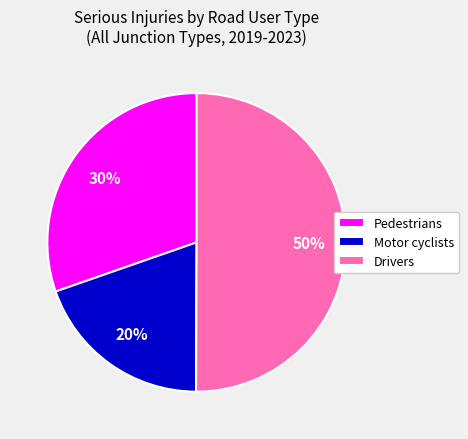

Does Motor cyclists represent more than half of the total?

No